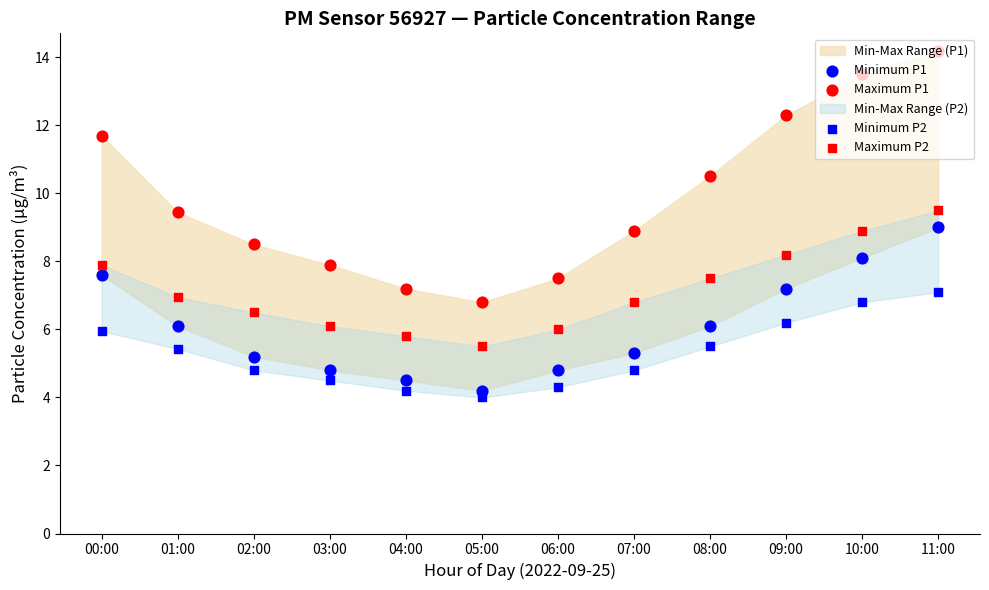

Which series contains the lowest Y value?

Minimum P2